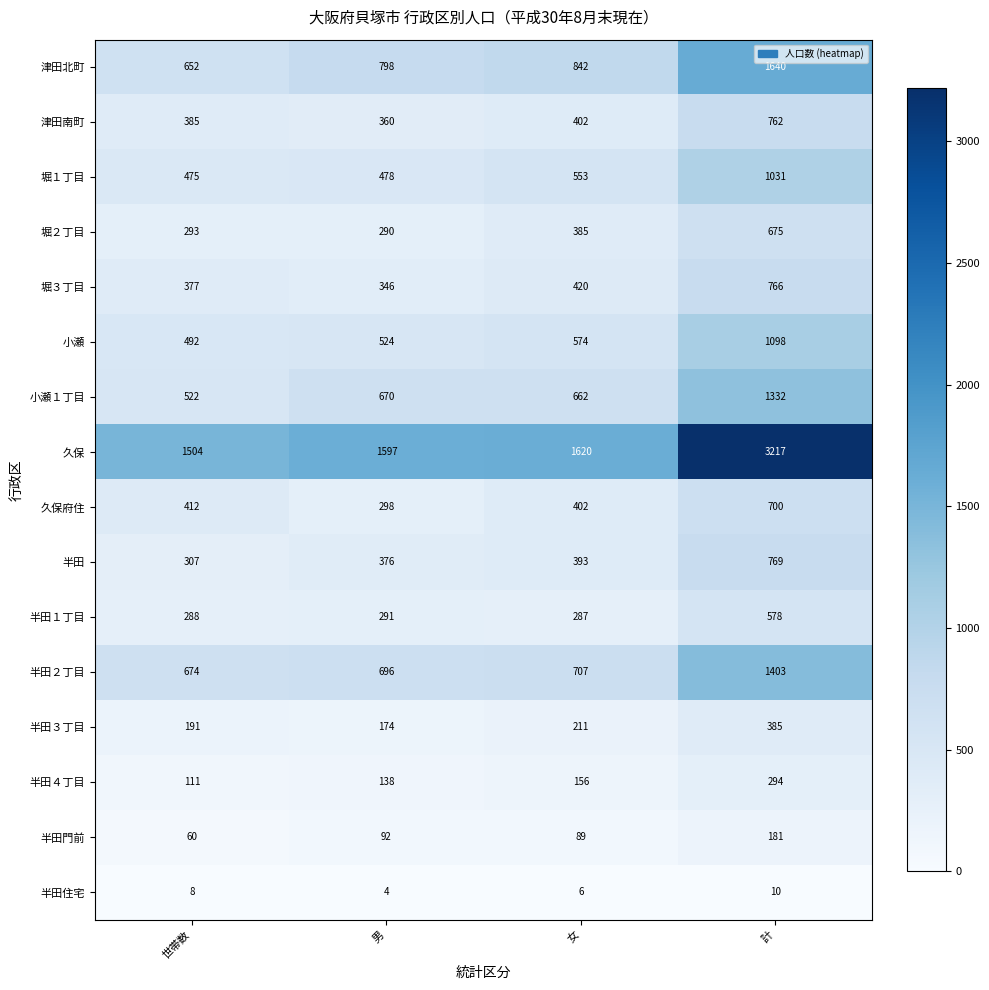

Is the value of 津田北町 at 女 greater than the value of 堀２丁目 at 世帯数?

Yes